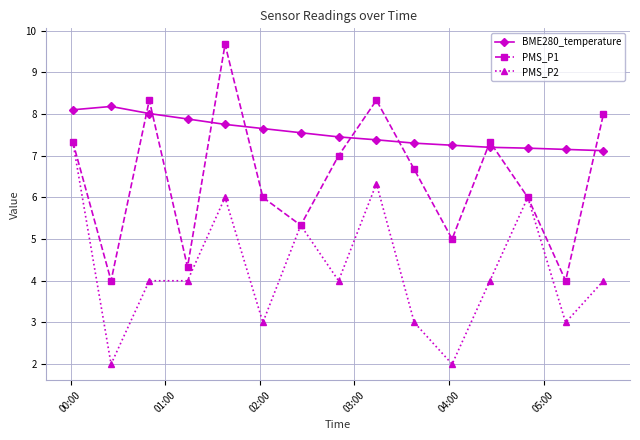

What is the average value of the PMS_P1 series?

6.5